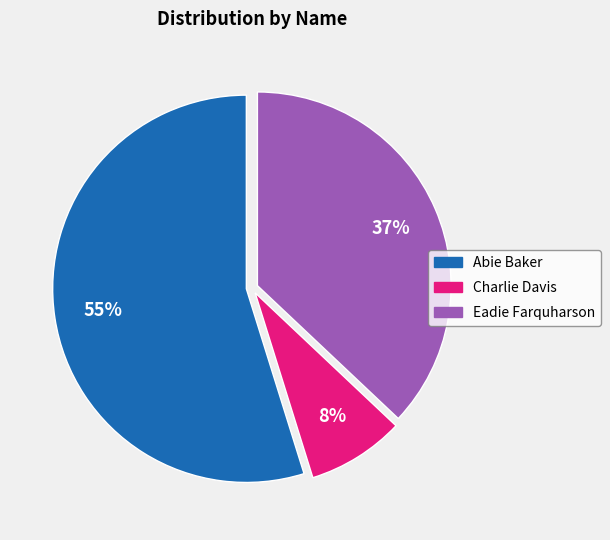

Is the sum of Charlie Davis and Eadie Farquharson greater than half?

No